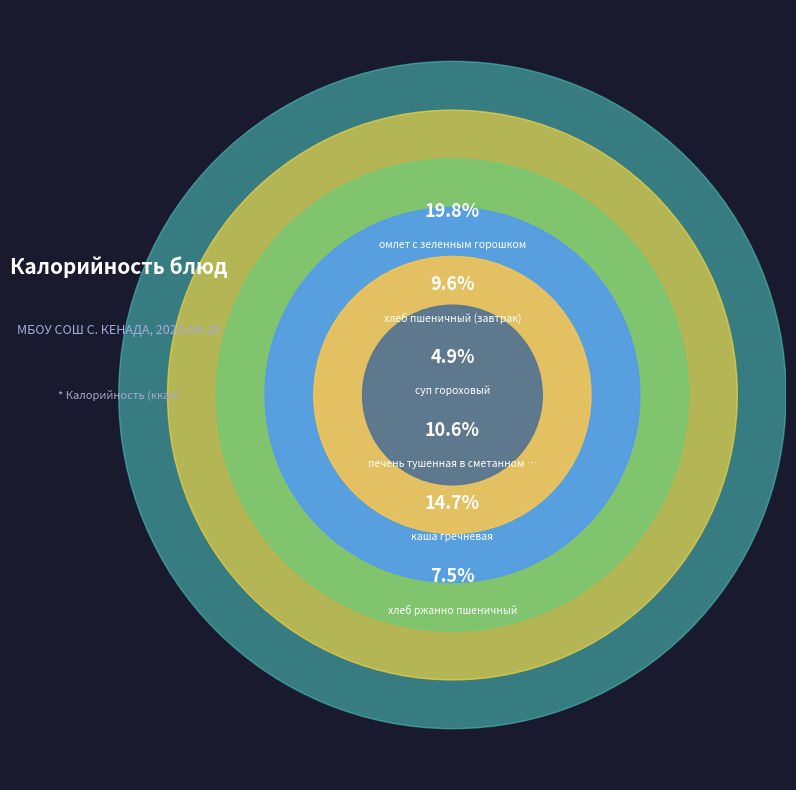

Is there any slice that represents more than half of the pie?

No